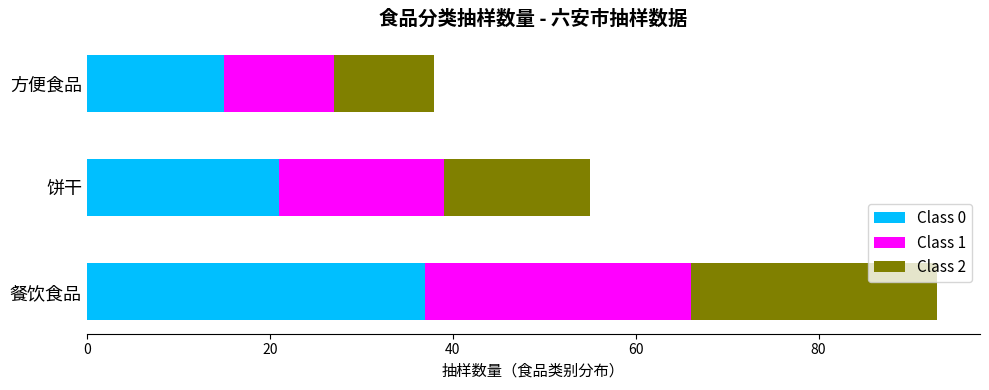

What are all the series names shown in the legend?

Class 0, Class 1, Class 2